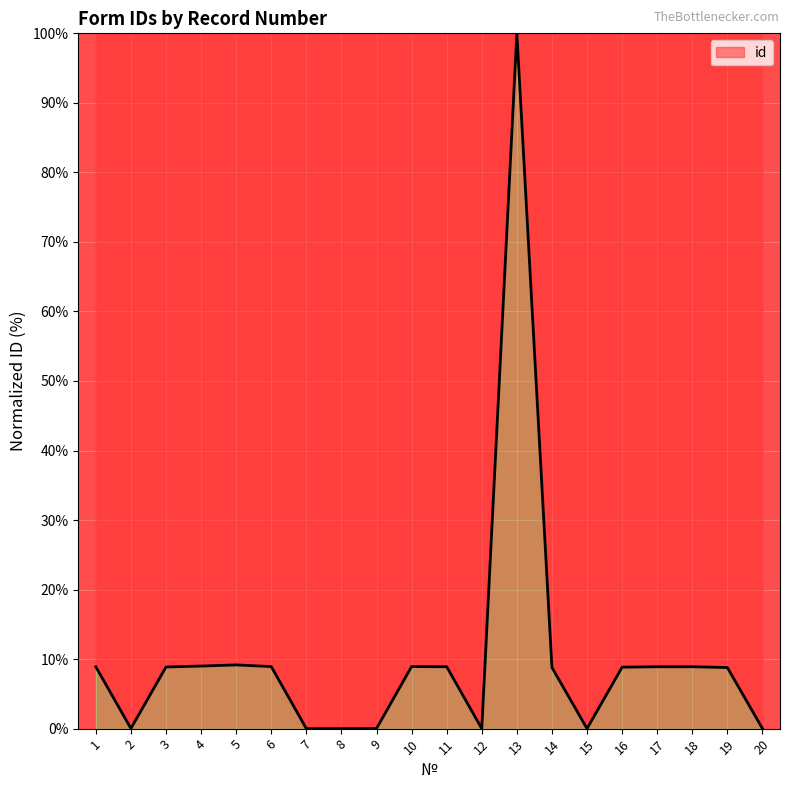

True or false: there are more than 0 points higher than both neighbors.

True